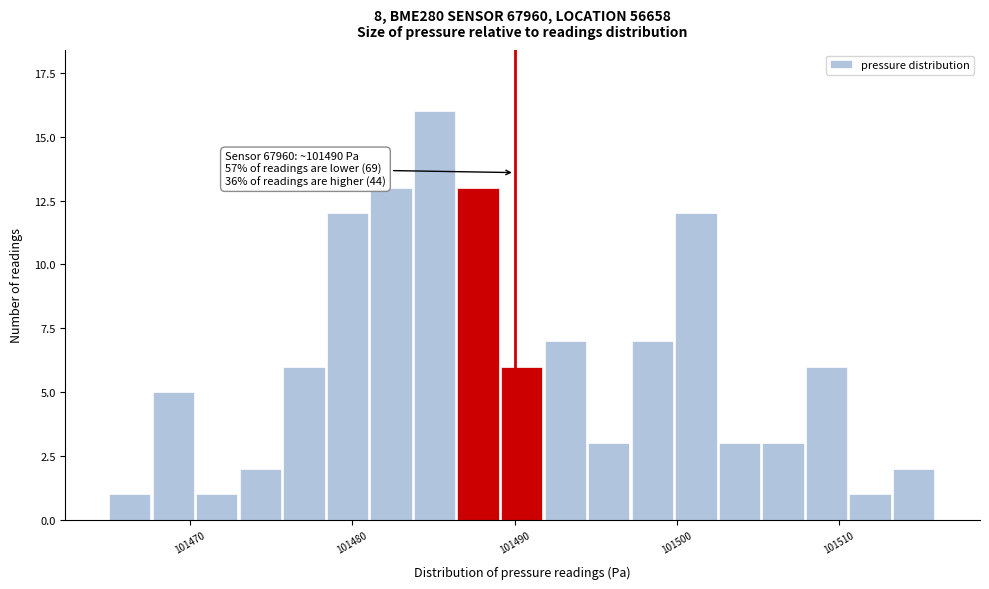

Around what value on the x-axis is the tallest bar? Give the approximate position of its centre, as read against the axis.

101485